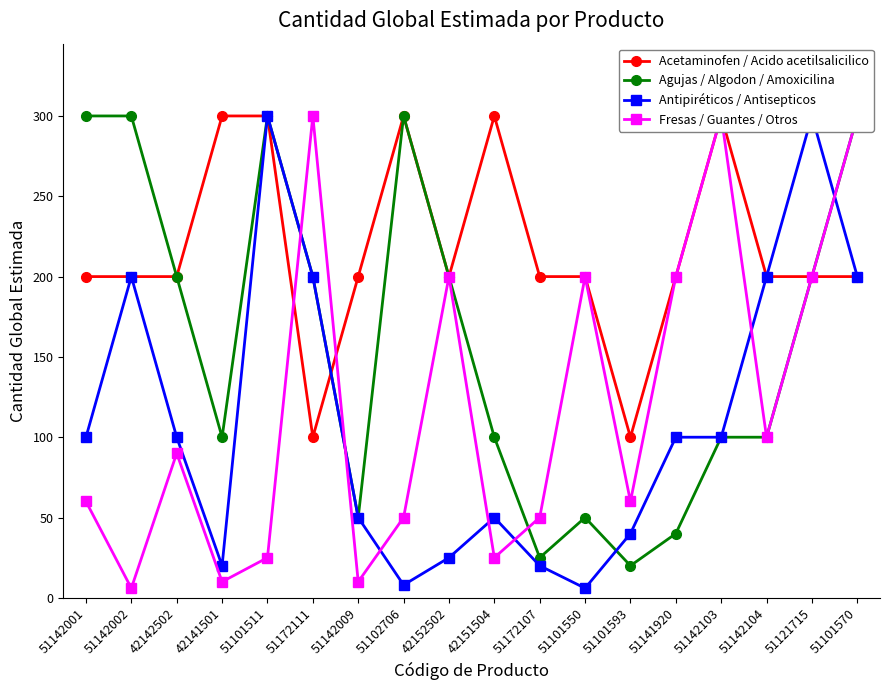

True or false: Agujas / Algodon / Amoxicilina and Antipiréticos / Antisepticos cross at least once.

True